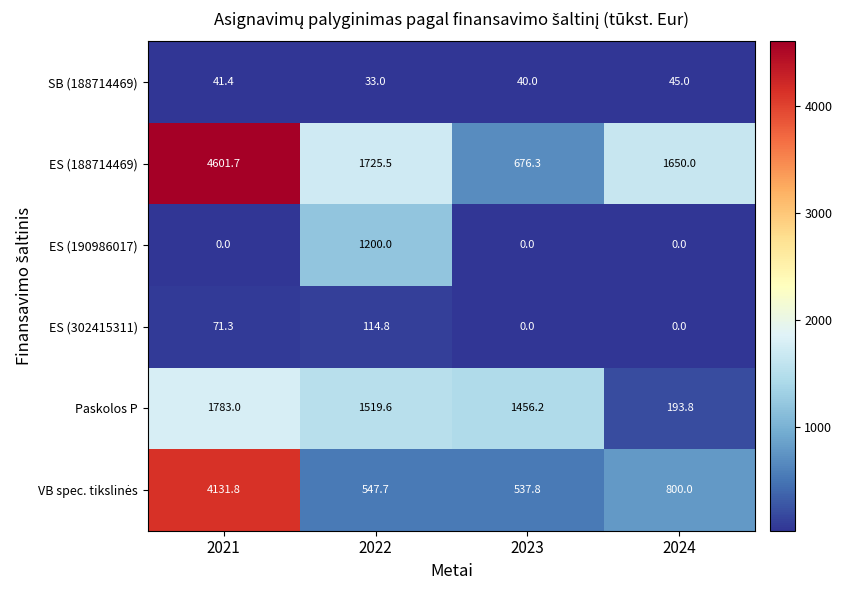

Count the ES (190986017) values in the range 0 to 1200.

4